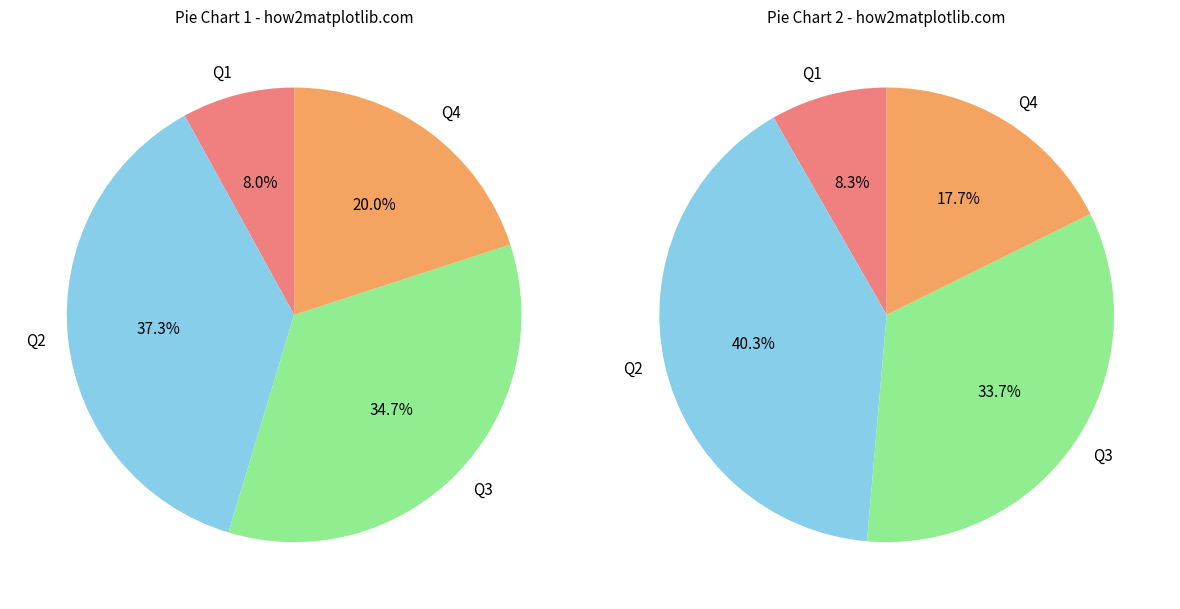

Rank the categories by value from highest to lowest.

Q2, Q3, Q4, Q1